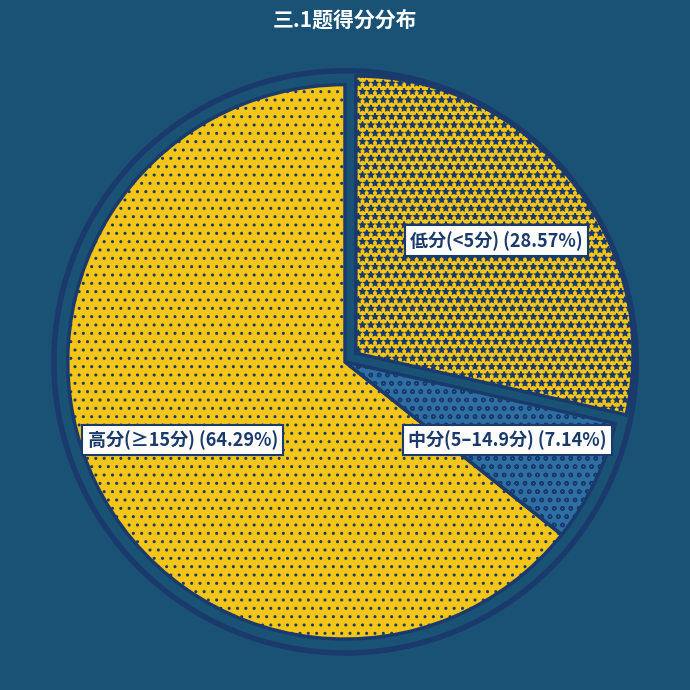

Which category has the smallest portion of the pie?

中分(5–14.9分)